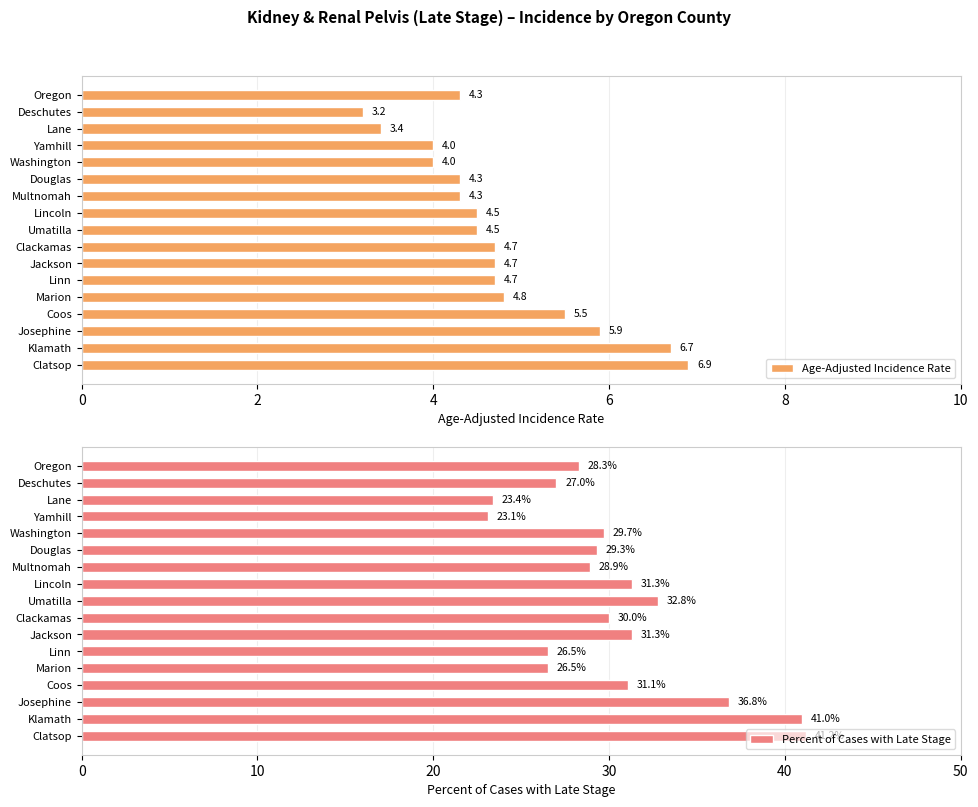

What is the greatest value displayed?

41.2